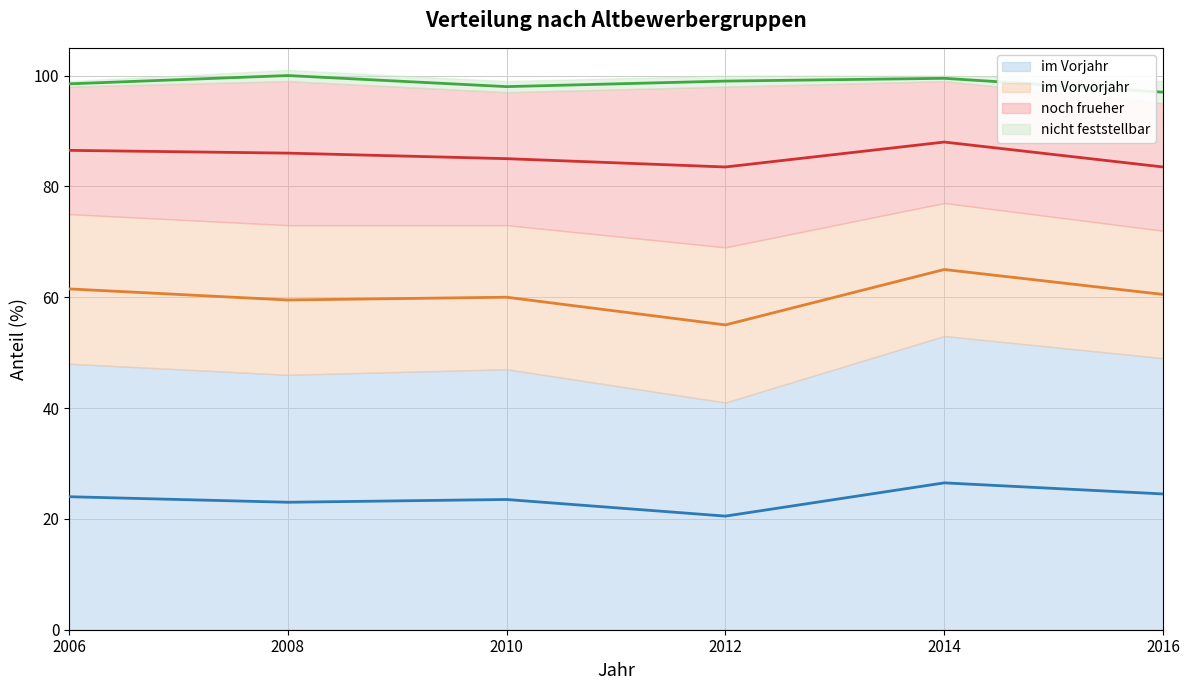

True or false: nicht feststellbar (mid) and im Vorvorjahr (mid) intersect in this chart.

False